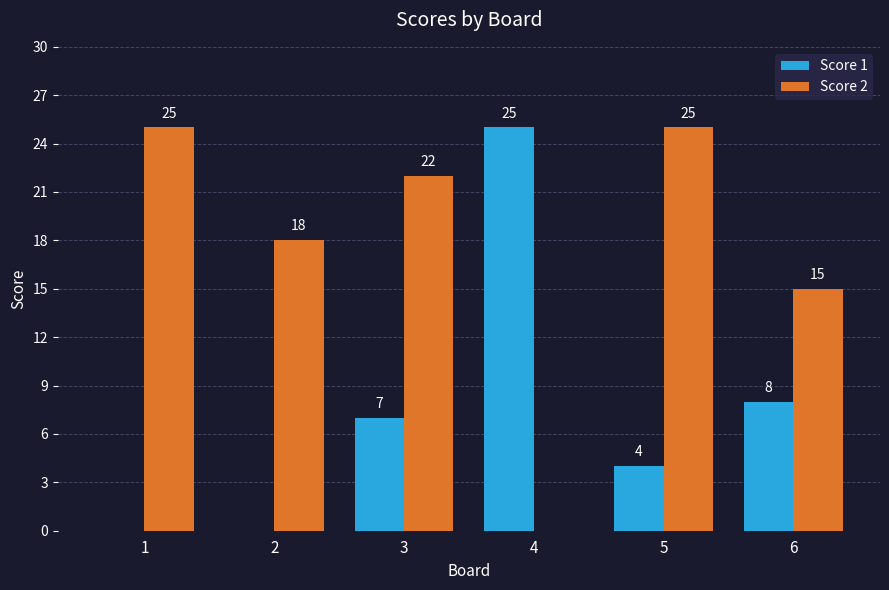

Reading left to right, extract all data points from this chart.

Score 1: 1=0	2=0	3=7	4=25	5=4	6=8
Score 2: 1=25	2=18	3=22	4=0	5=25	6=15